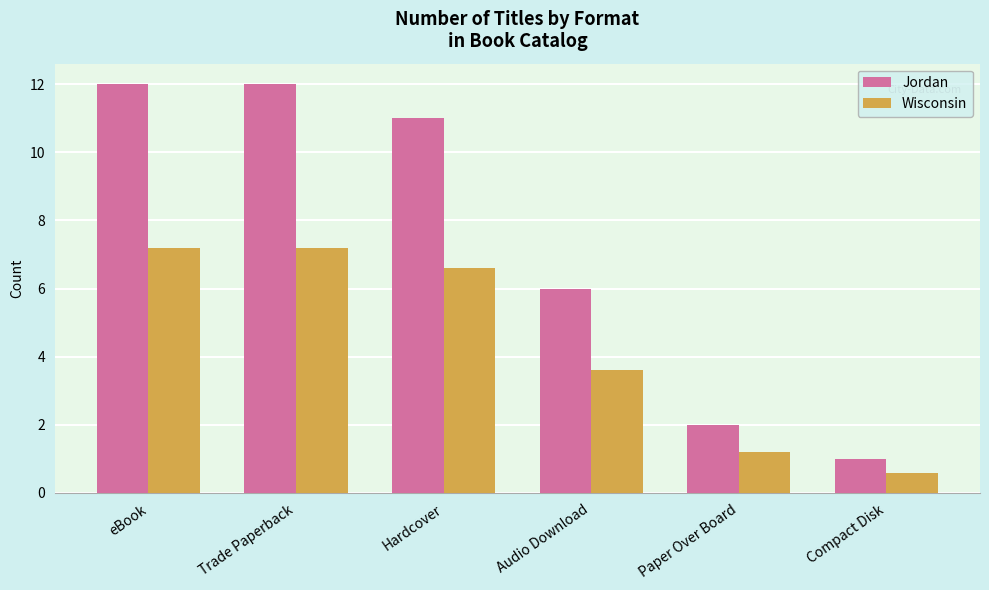

What is the label of the 4th bar from the right?

Hardcover